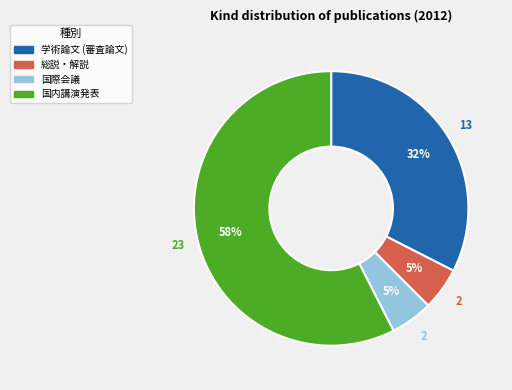

What percentage is the 国際会議 slice, to the nearest percent?

5%